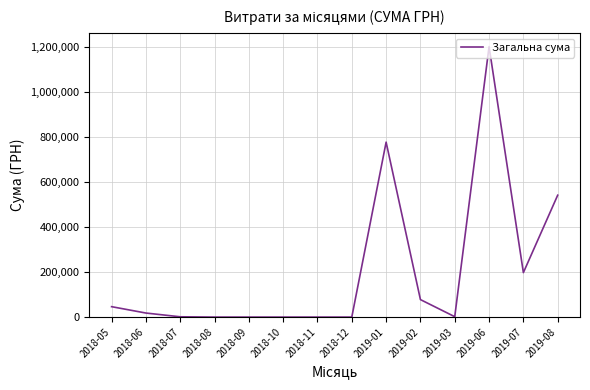

The value at 2019-02 is 33320.1. True or false?

False